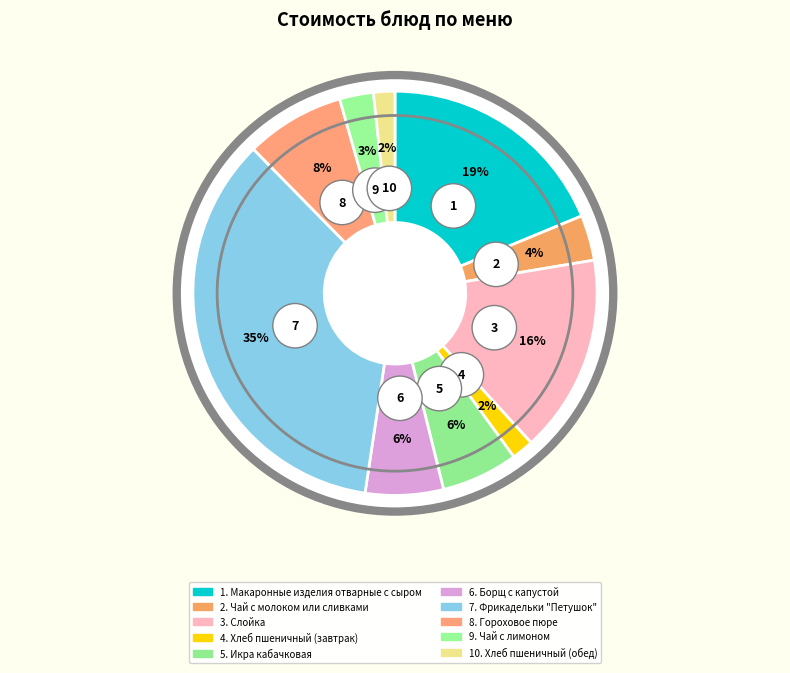

Between Фрикадельки
"Петушок" and Слойка, which is larger?

Фрикадельки
"Петушок"